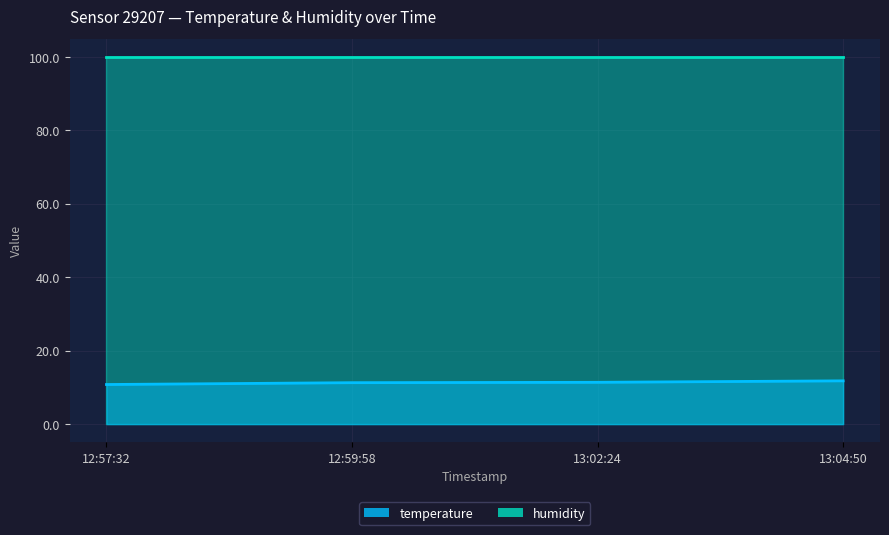

Is it true that the value at 13:04:50 is 5.3?

False